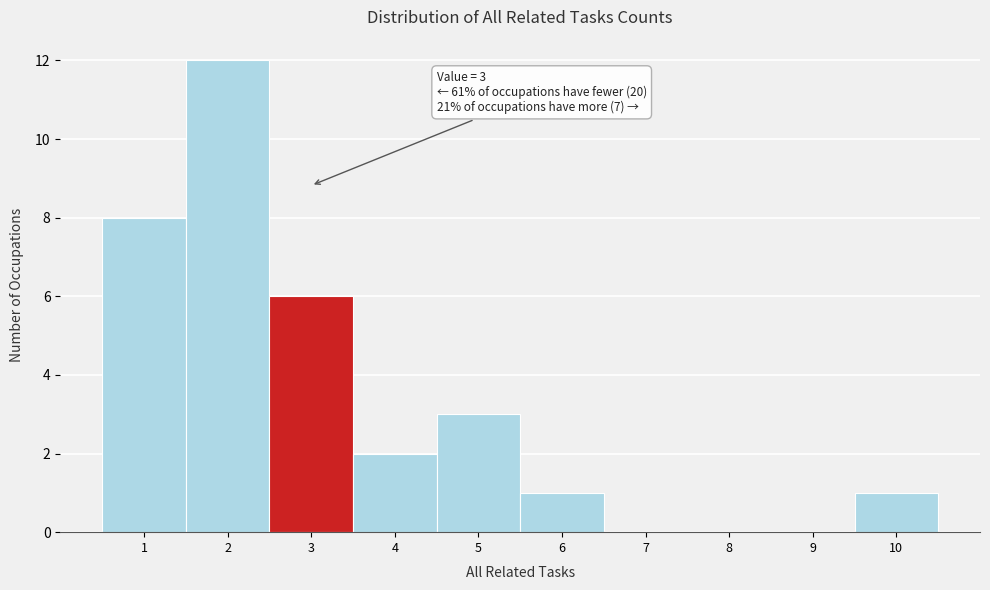

Over which range of the x-axis is the bar tallest?

1.5 to 2.5